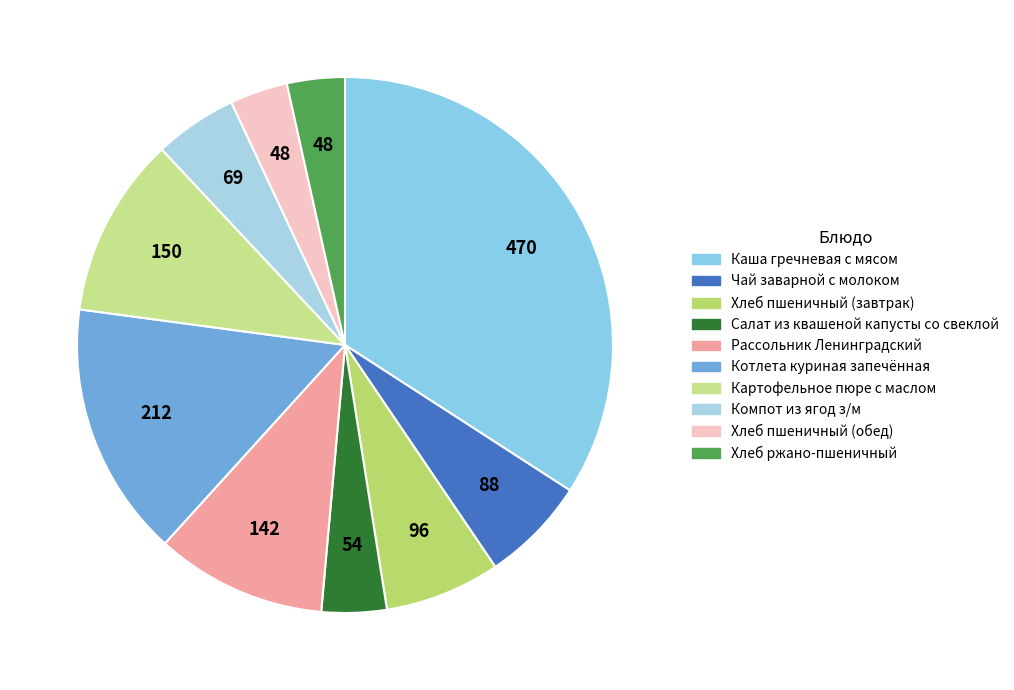

What percentage is the Картофельное пюре с маслом slice, to the nearest percent?

11%